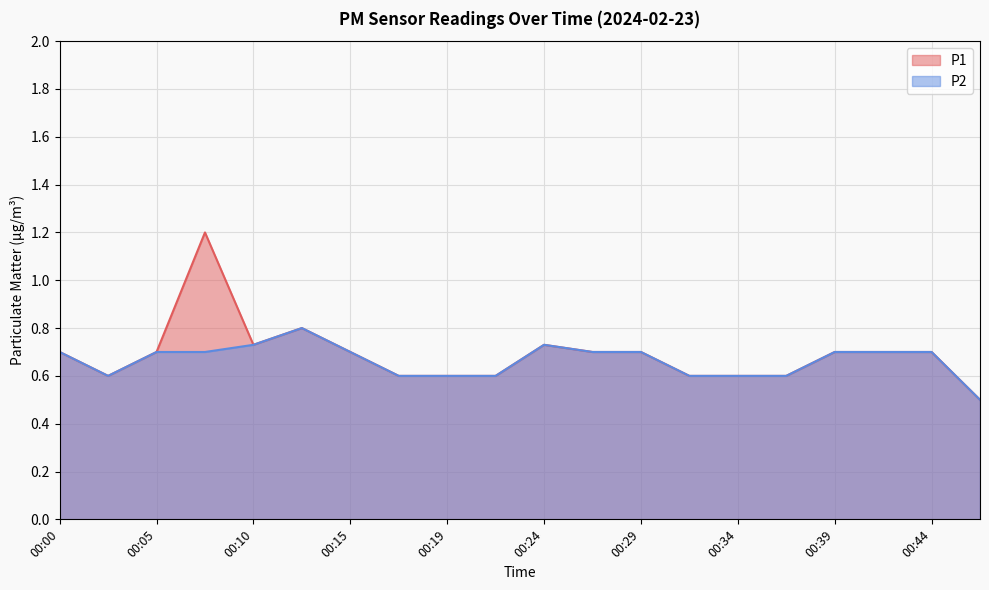

Which category has the highest value across all series?

00:07